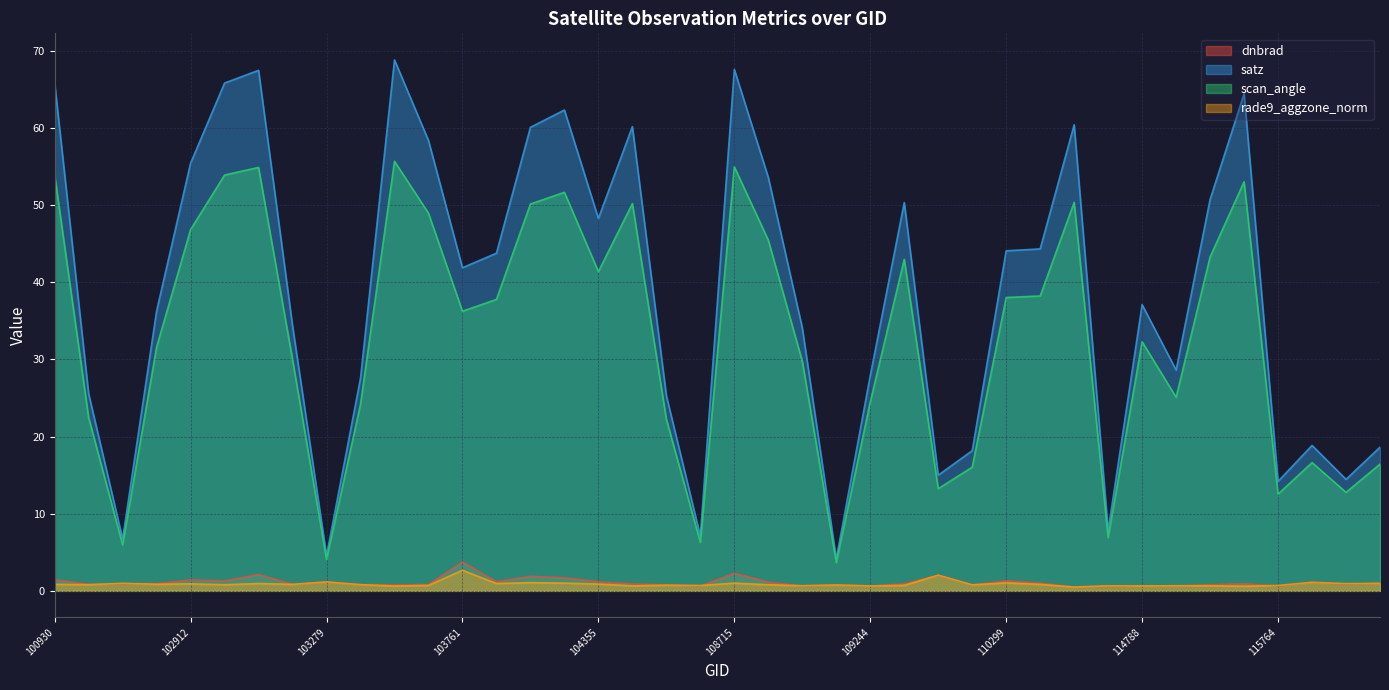

In dnbrad, how many points are higher than both neighbors (excluding endpoints)?

11